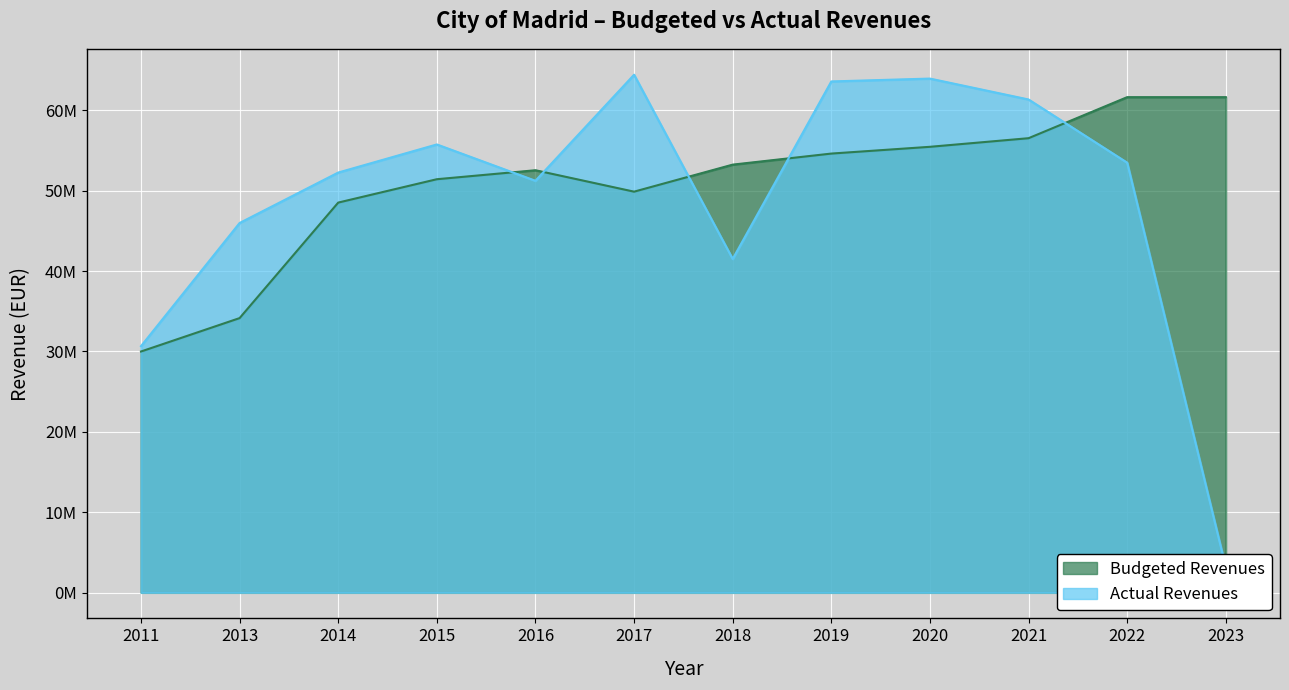

How many interior local peaks does the Actual Revenues series have?

3